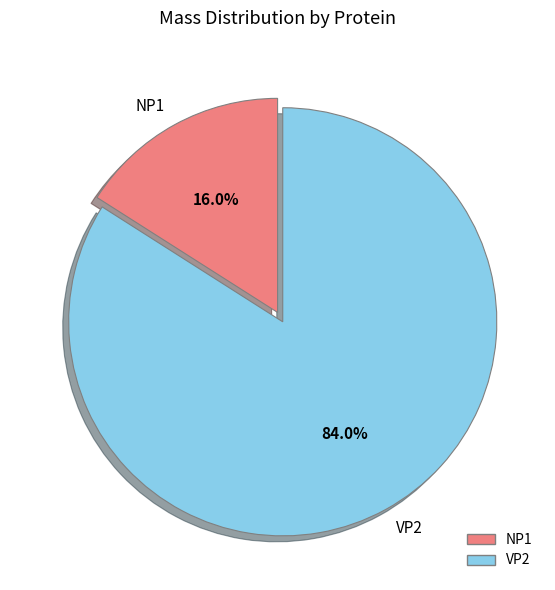

What percentage is the VP2 slice, to the nearest percent?

84%